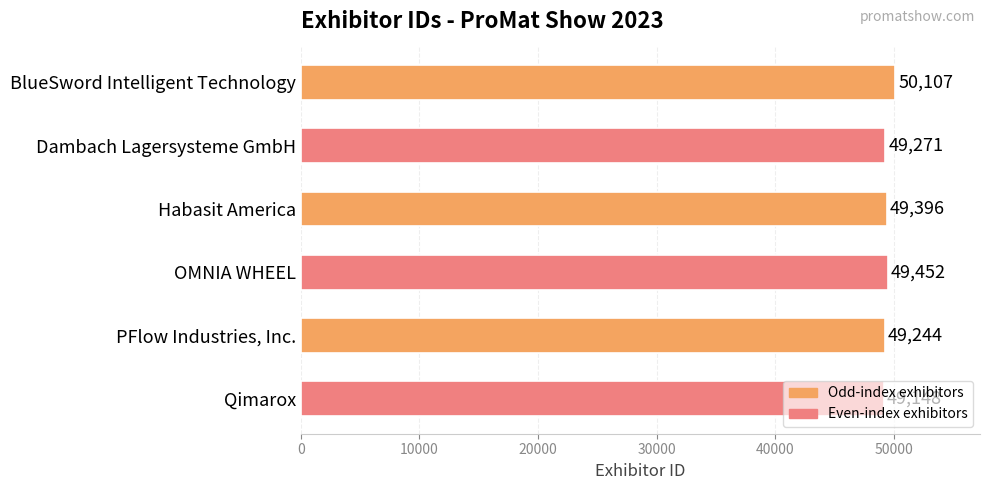

Rank the categories by value from highest to lowest.

BlueSword Intelligent Technology, OMNIA WHEEL, Habasit America, Dambach Lagersysteme GmbH, PFlow Industries, Inc., Qimarox